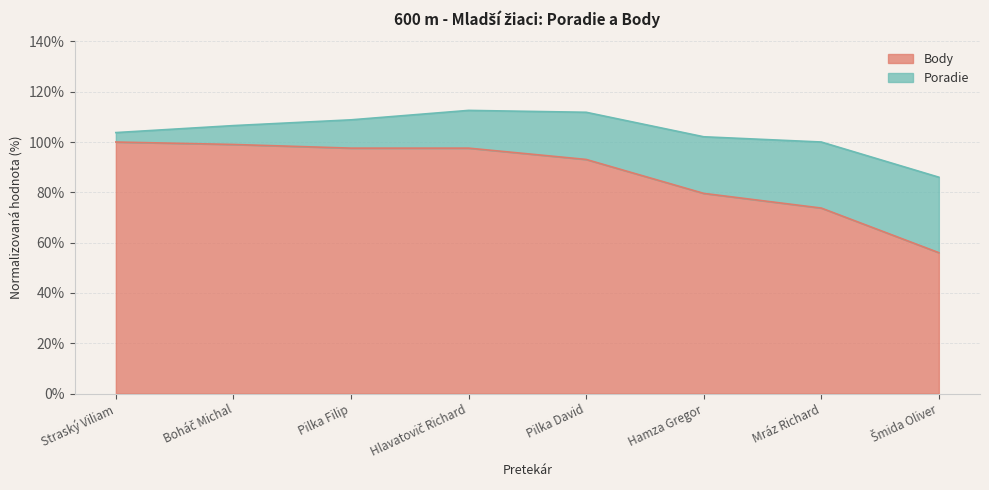

What is the total value across all series at Straský Viliam?

103.8